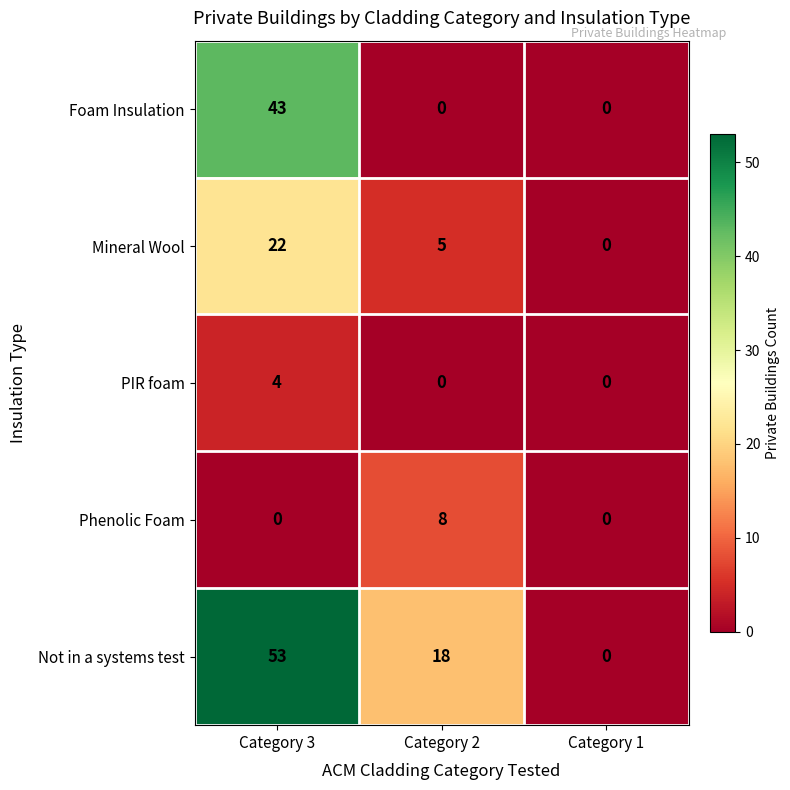

What is the maximum value shown in the chart?

53